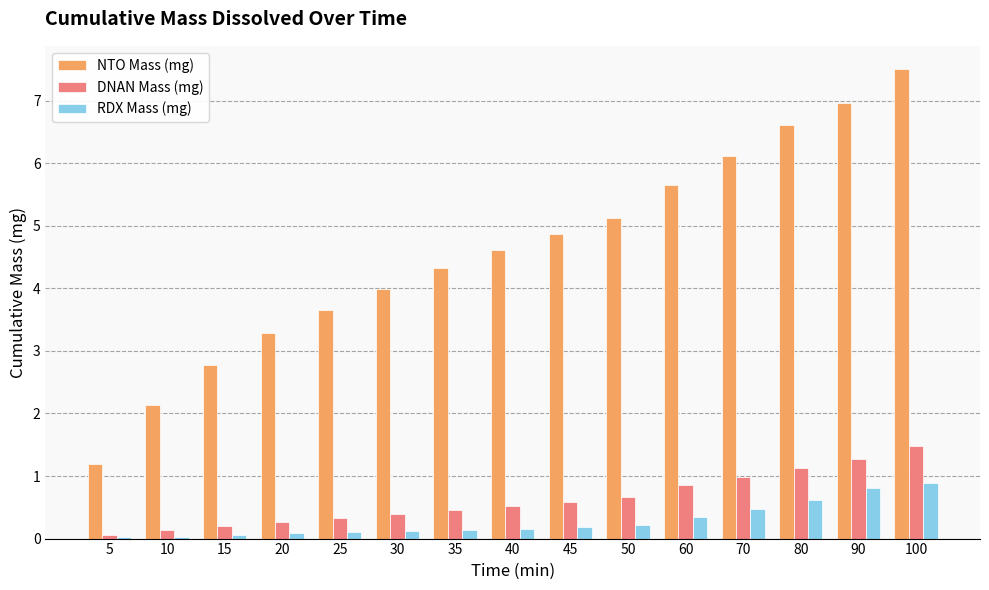

True or false: NTO Mass (mg) has a value of 6.1 at 70.

True